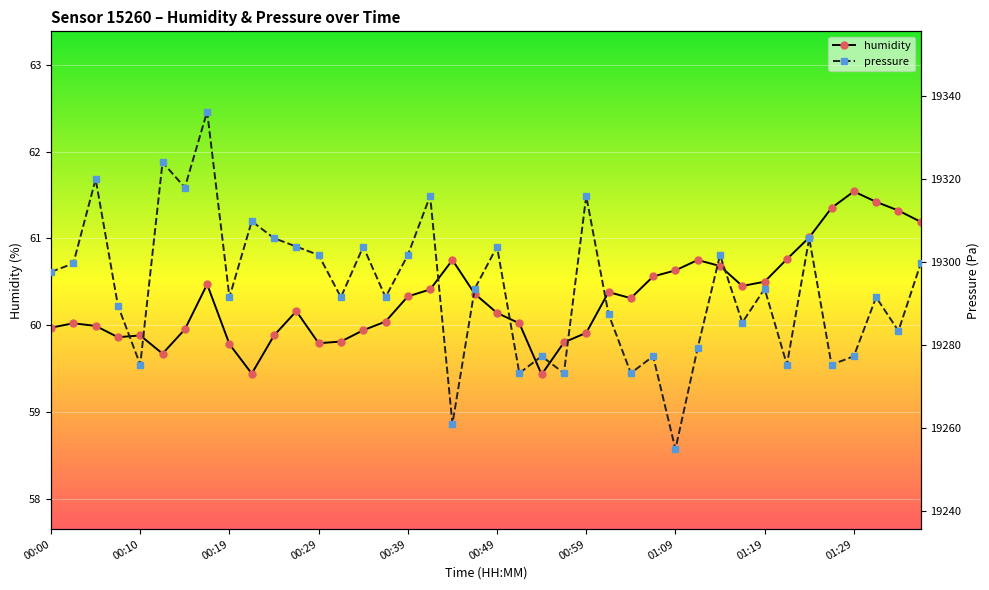

True or false: pressure and humidity intersect in this chart.

False